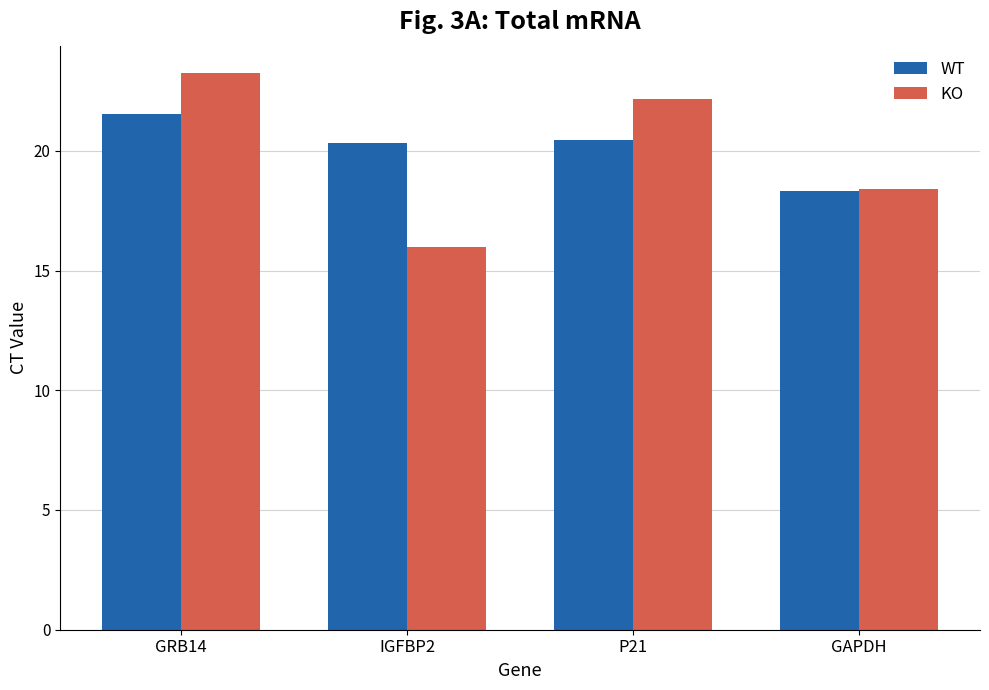

At which category is the sum across all series the highest?

GRB14